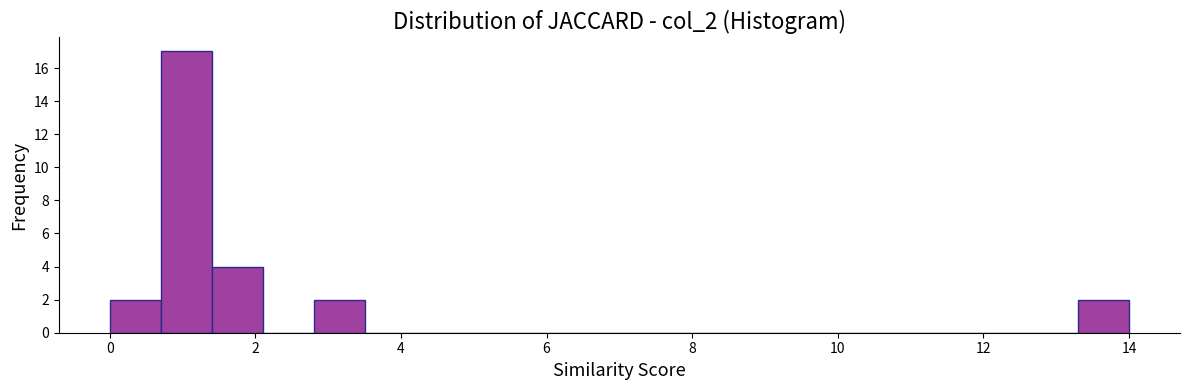

Around what value on the x-axis is the tallest bar? Give the approximate position of its centre, as read against the axis.

1.0